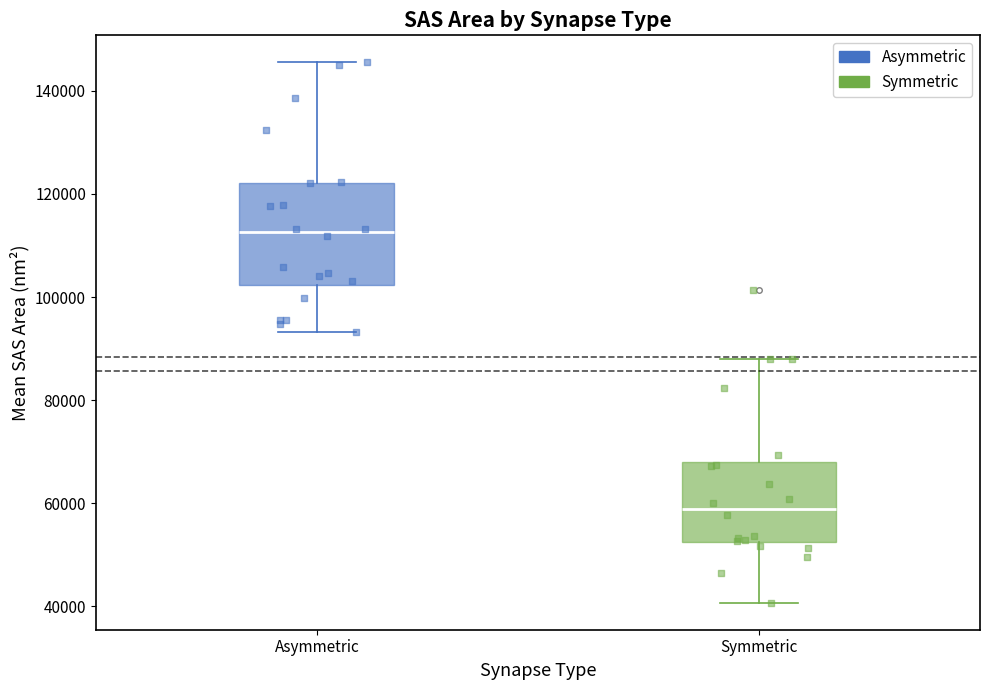

Which box's median line is the lowest?

Symmetric